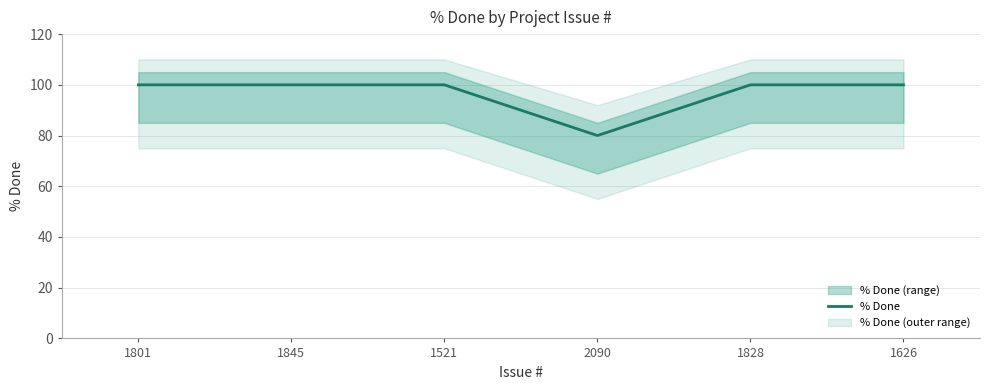

Which has a higher value, 1626 or 1801?

1626